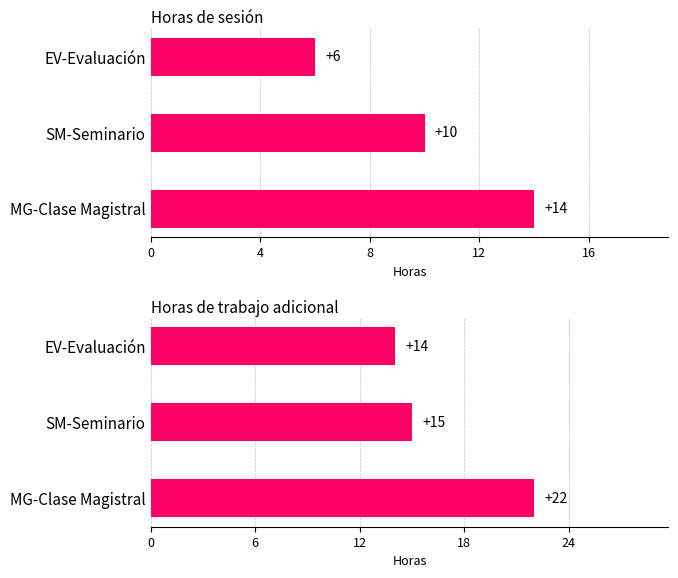

The value of Horas de trabajo adicional at SM-Seminario is 8. True or false?

False